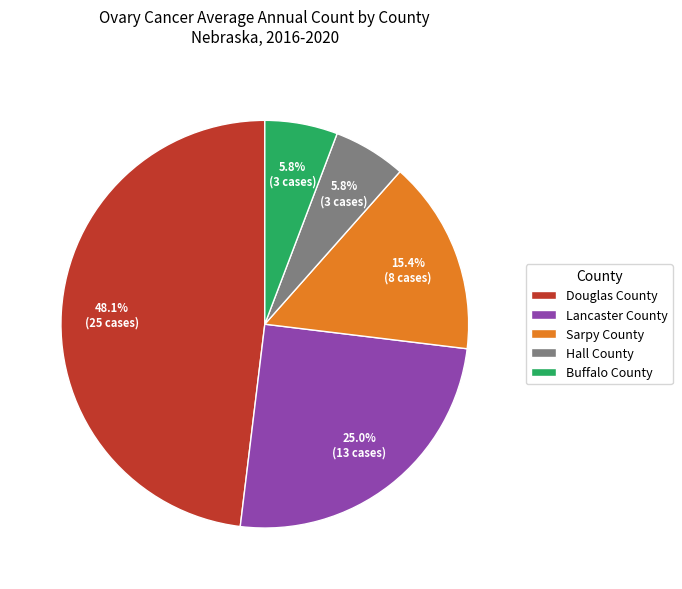

Is there a majority slice in this chart?

No